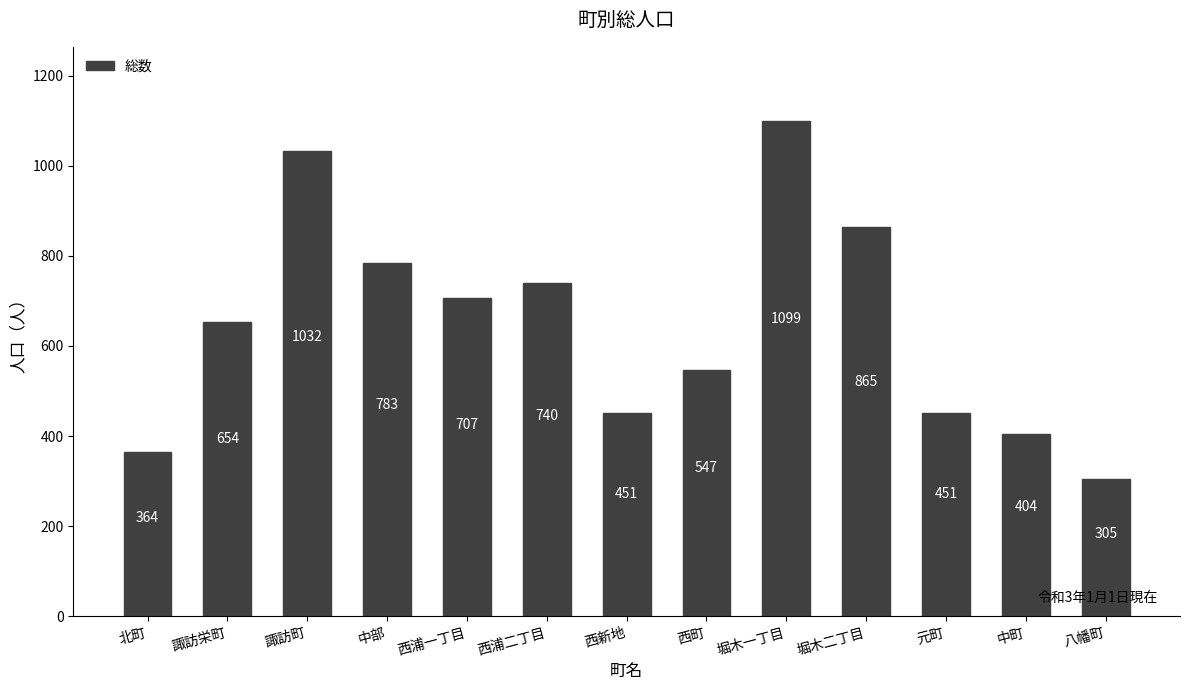

At which category does the chart reach its peak across all series?

堀木一丁目